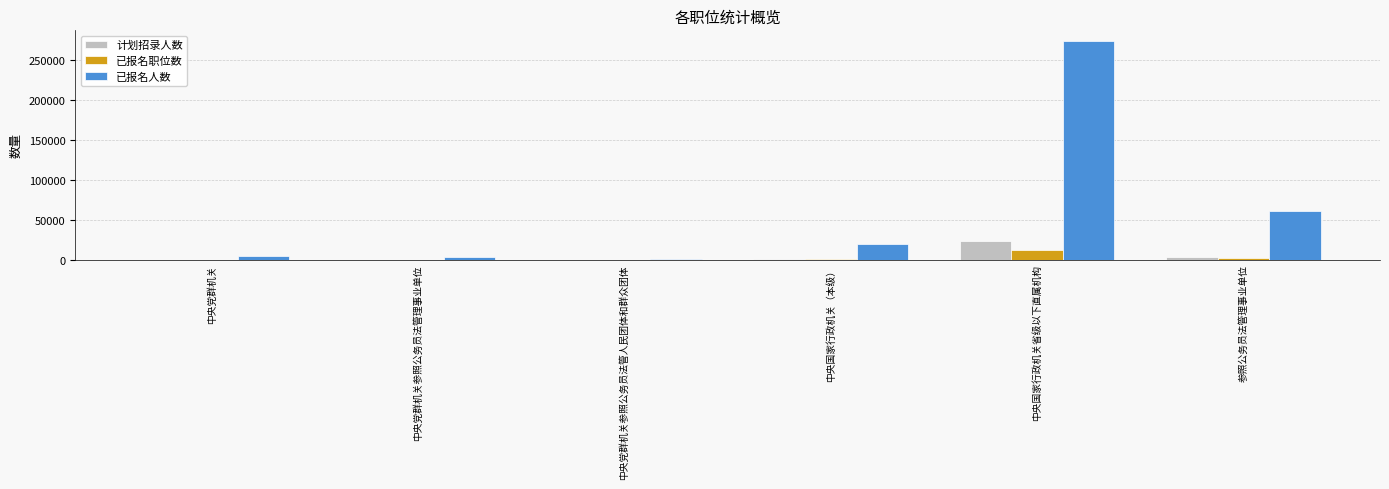

At which label is 已报名人数 closest to 137354?

参照公务员法管理事业单位